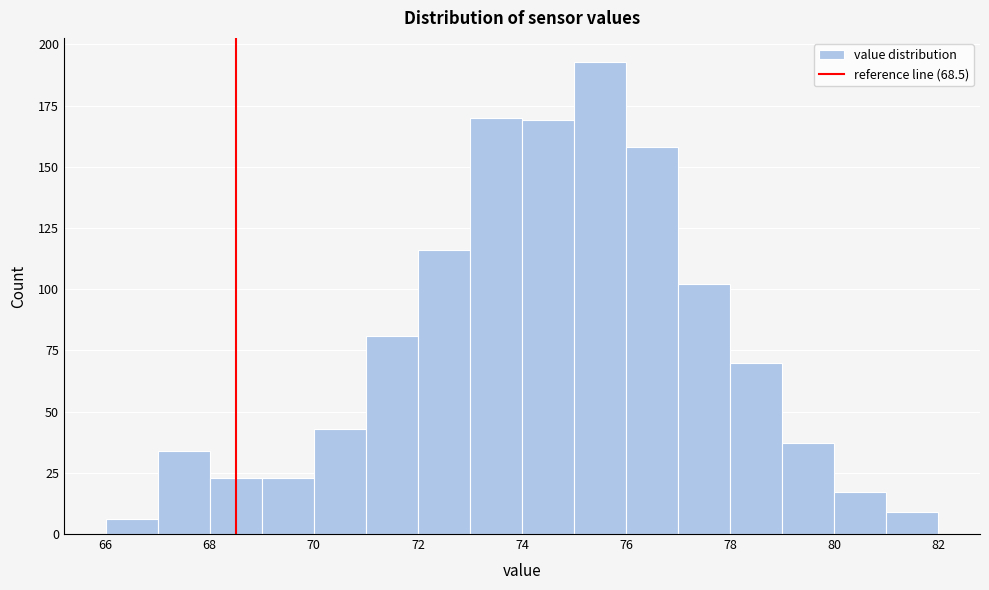

Which range on the x-axis has the tallest bar?

75 to 76